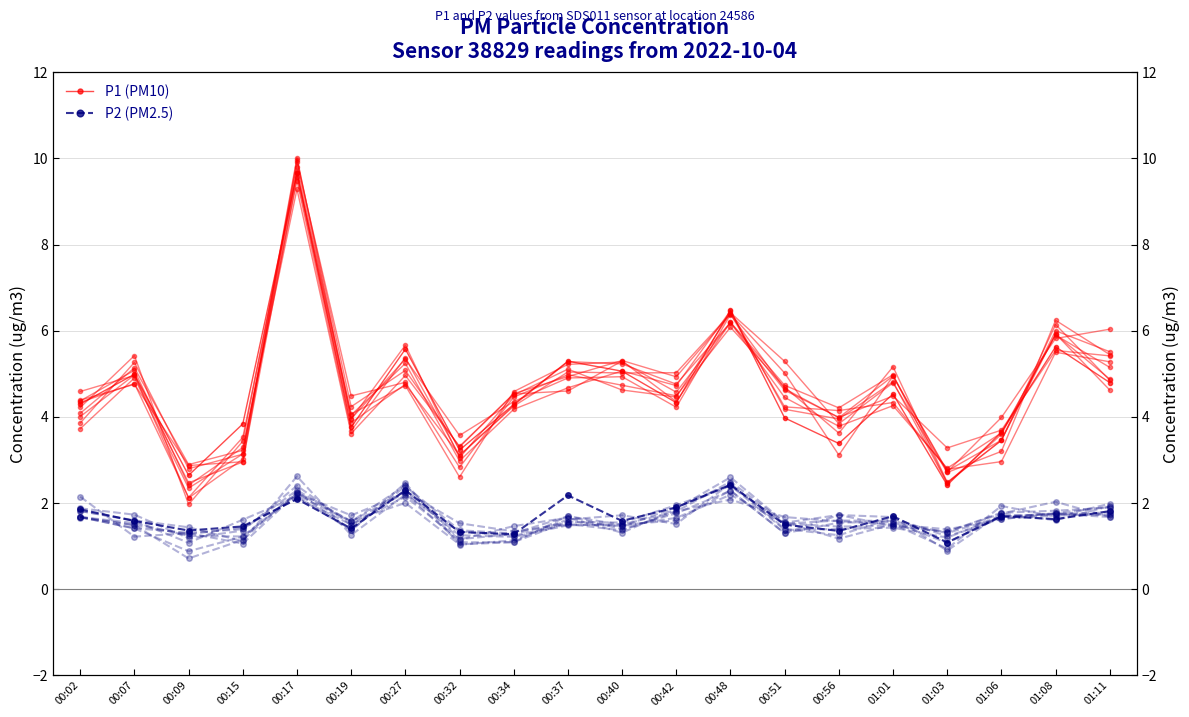

What is the label of the 20th point from the right?

00:02